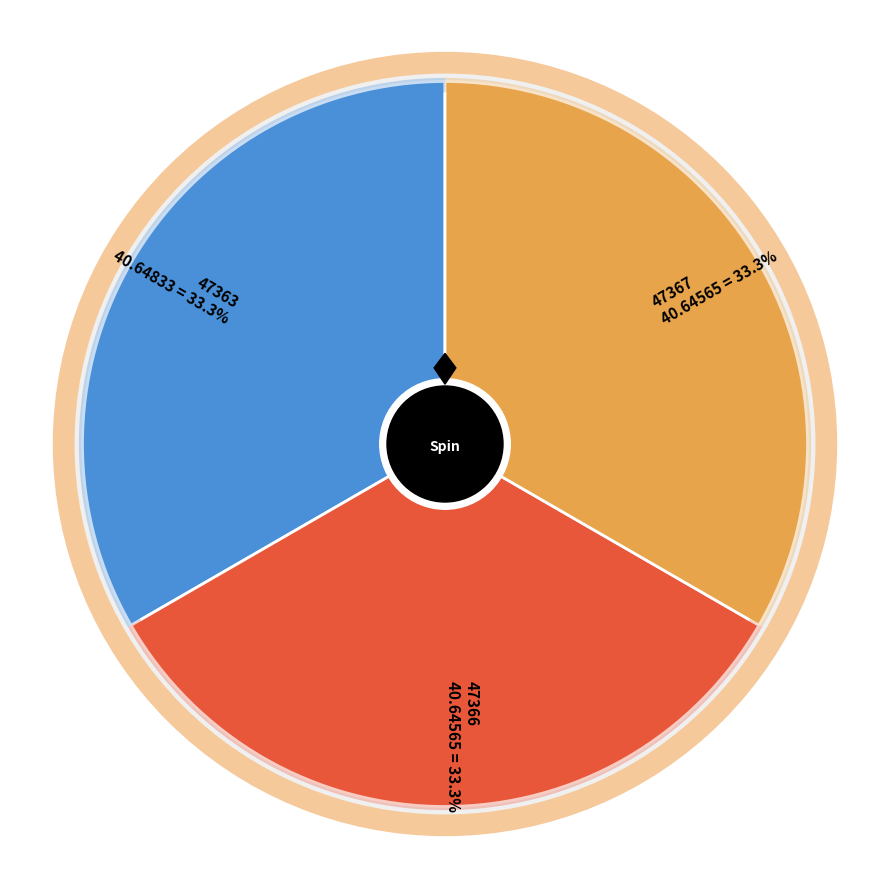

Which has a higher value, 47366 or 47367?

47366